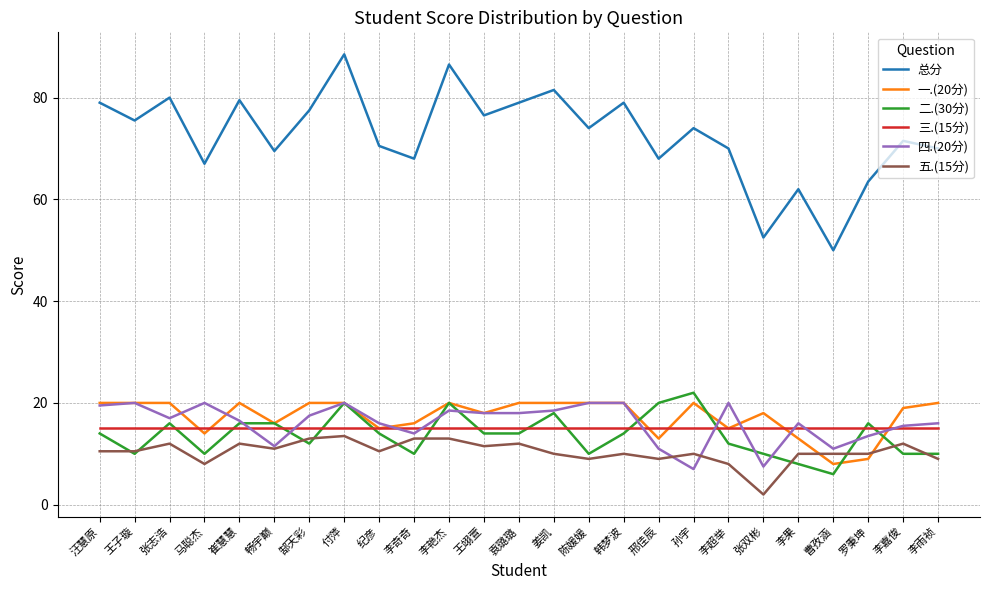

Does the chart have visible grid lines?

Yes